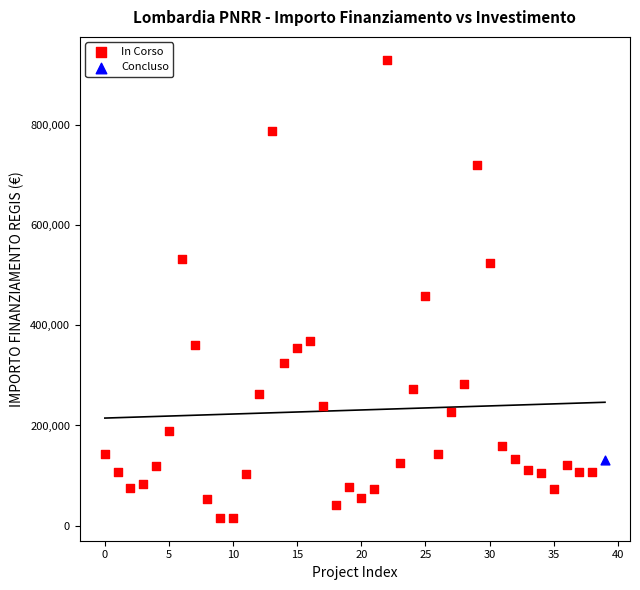

What are all the series names shown in the legend?

In Corso, Concluso